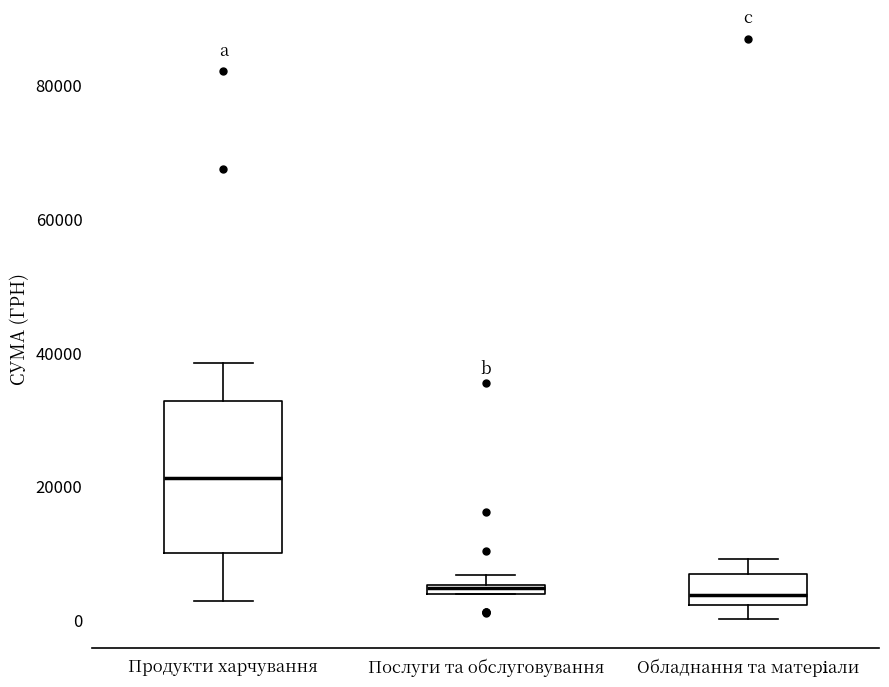

Comparing the boxes themselves (not the whiskers), which one is the tallest?

Продукти харчування